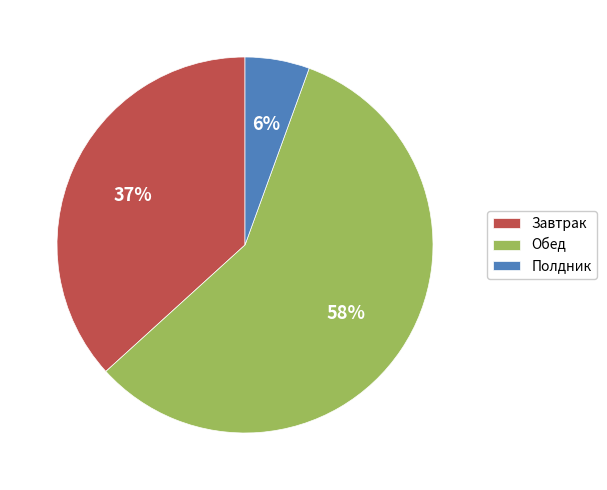

Do Обед and Завтрак together represent more than half of the pie?

Yes